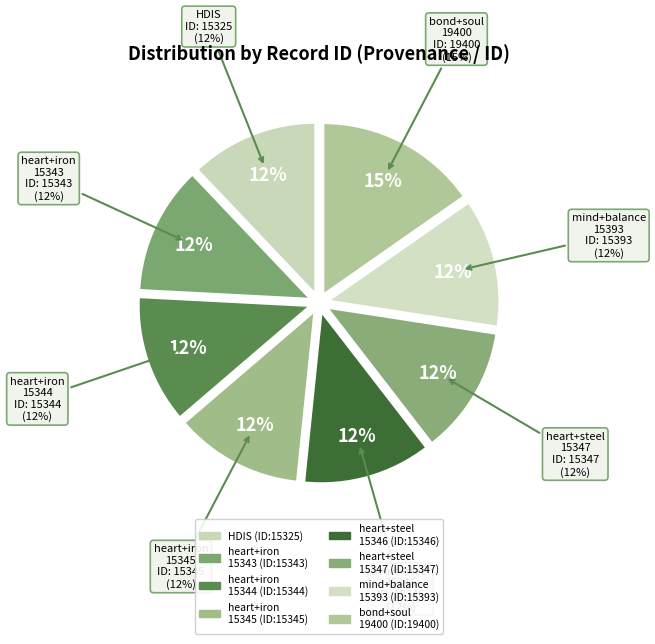

Which category has the biggest portion of the pie?

Searching bond+soul